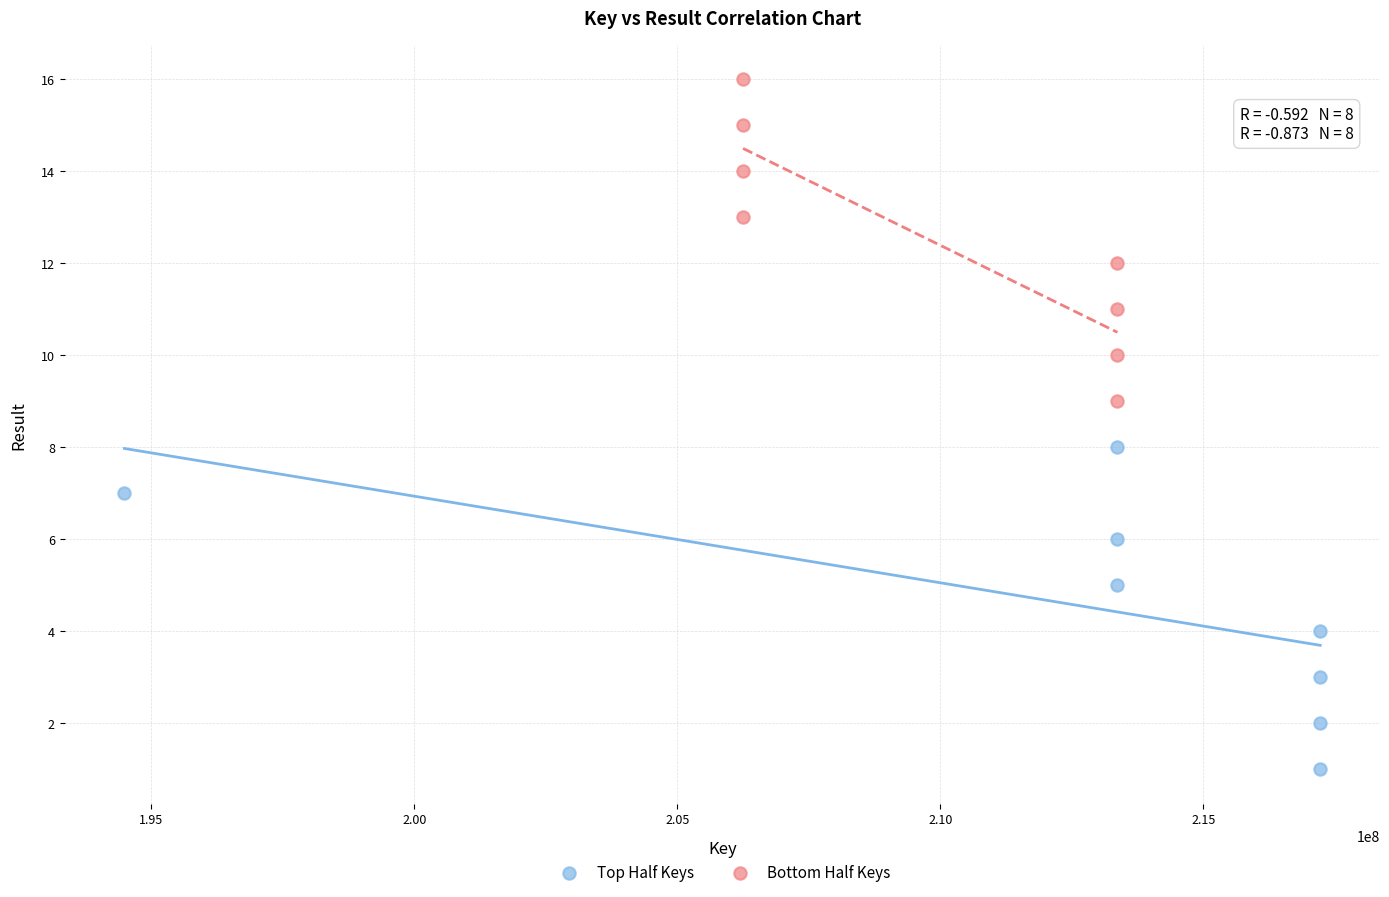

What are all the series names shown in the legend?

Top Half Keys, Bottom Half Keys